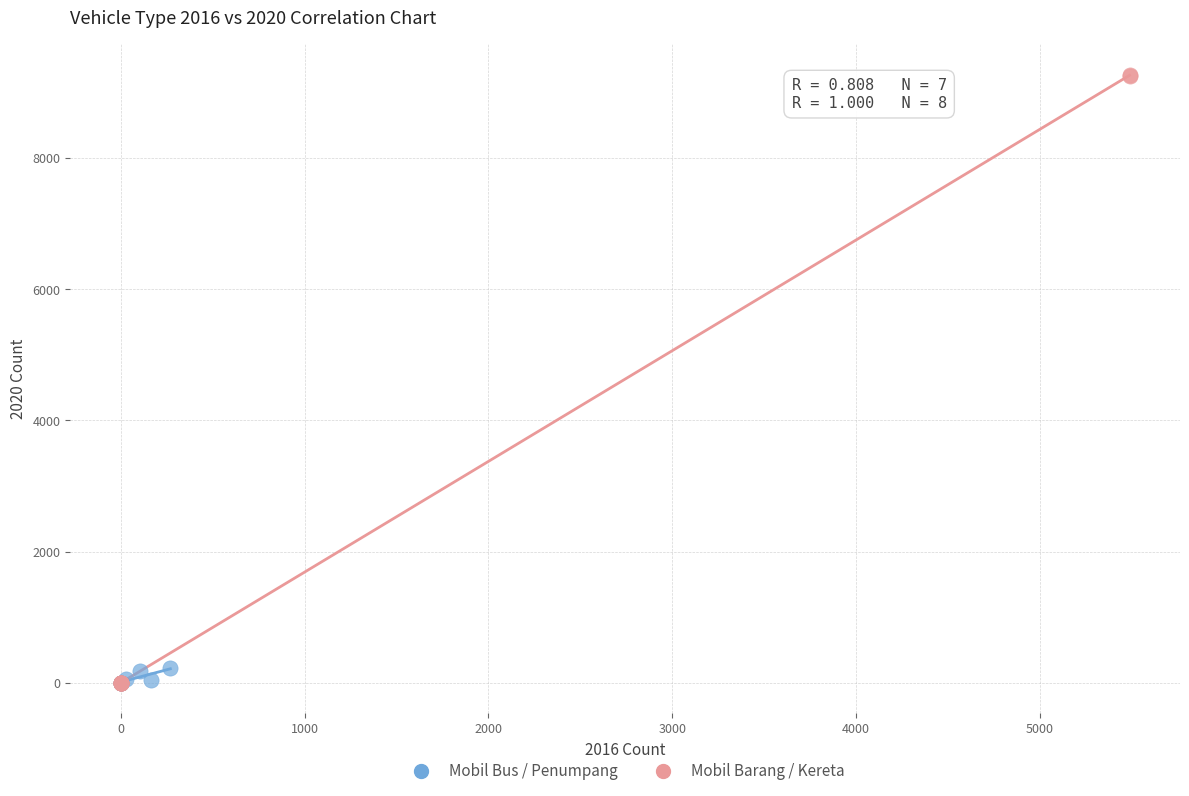

What are all the series names shown in the legend?

Mobil Bus / Penumpang, Mobil Barang / Kereta